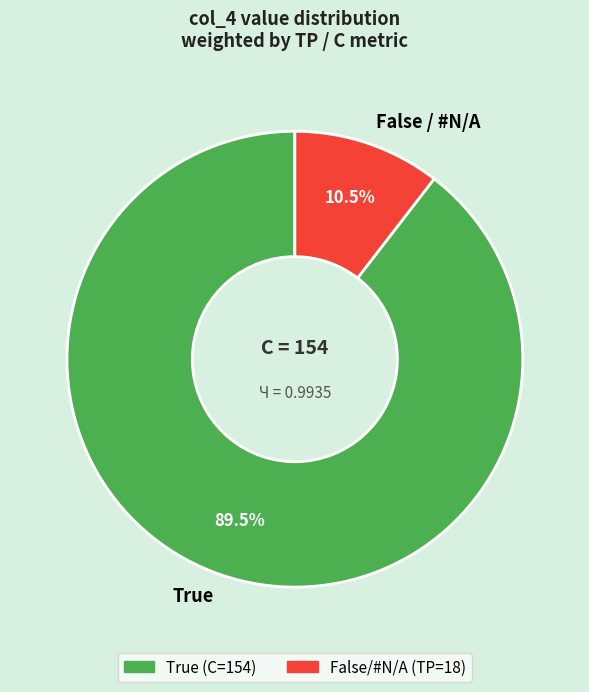

Which has a higher value, True or False / #N/A?

True